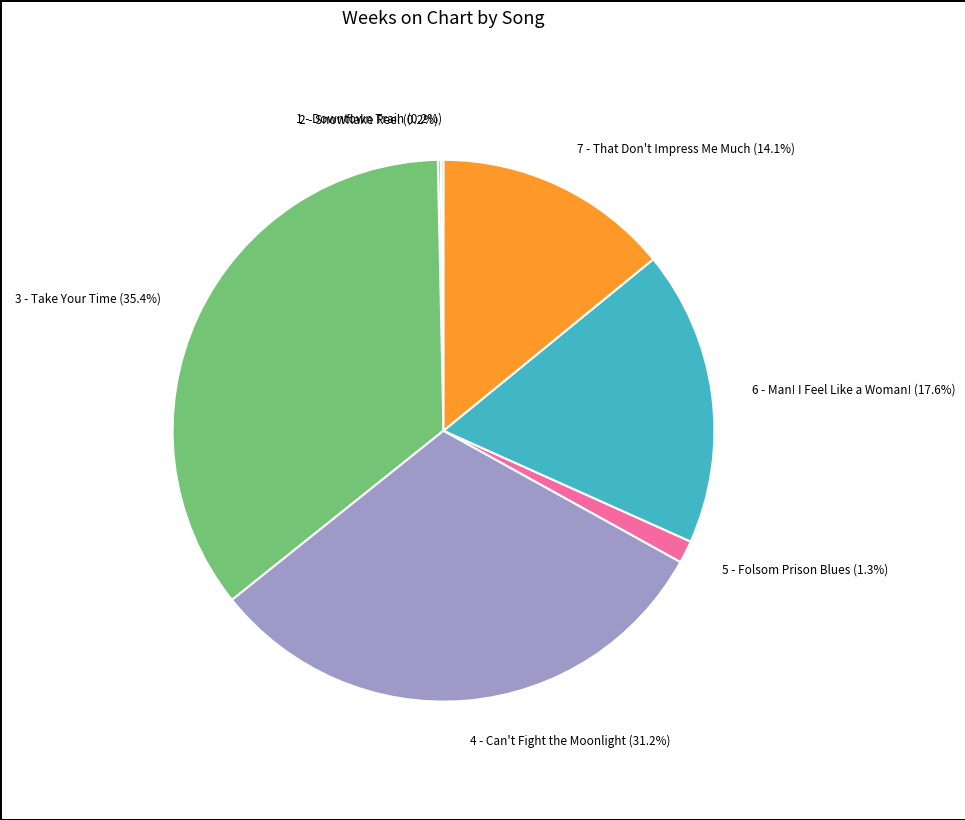

True or false: 3 - Take Your Time accounts for 35% of the total.

True